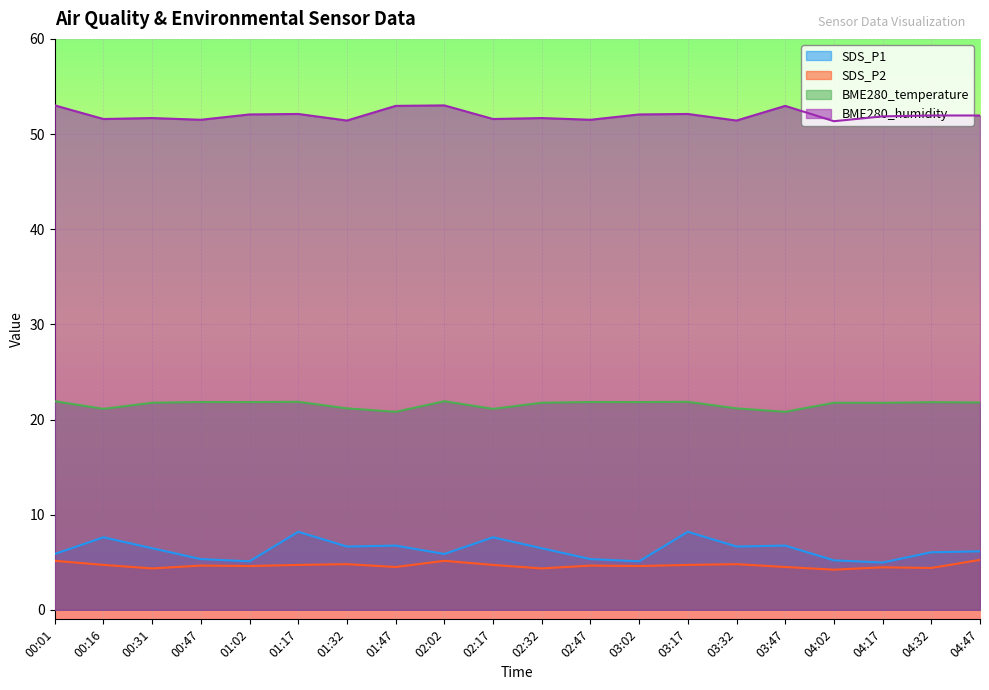

What are all the series names shown in the legend?

SDS_P1, SDS_P2, BME280_temperature, BME280_humidity